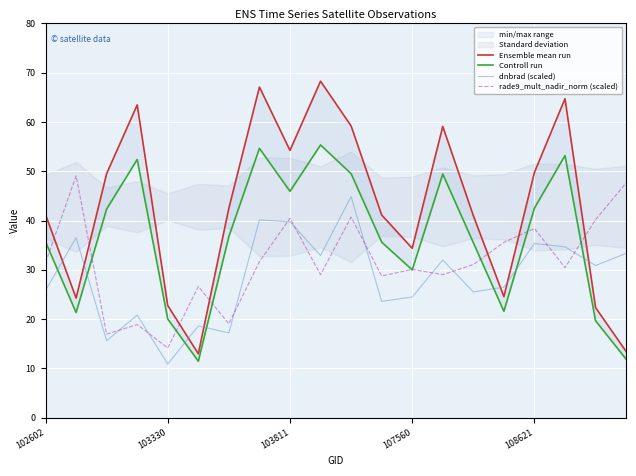

How many interior local valleys does the Controll run series have?

5